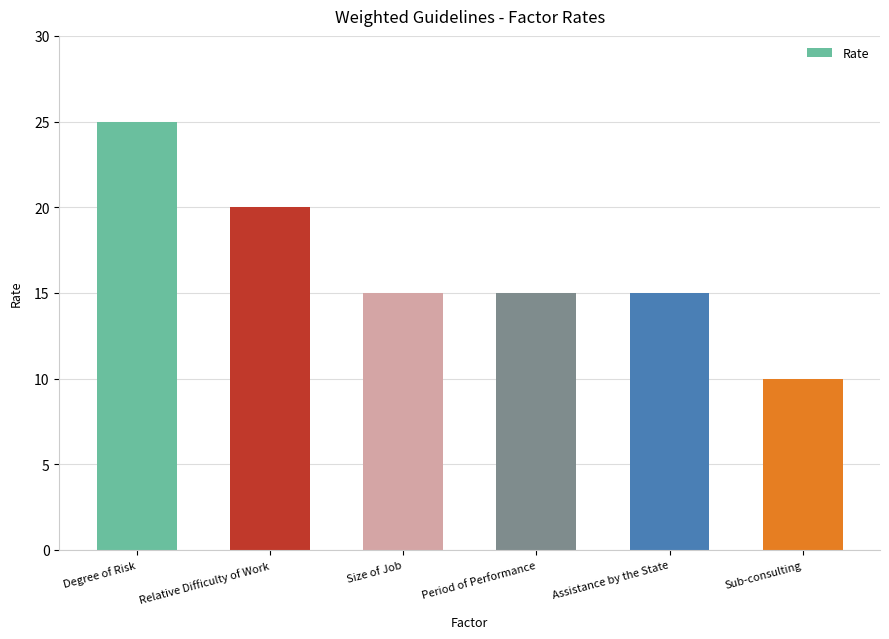

True or false: the data shows 10 at Degree of Risk.

False